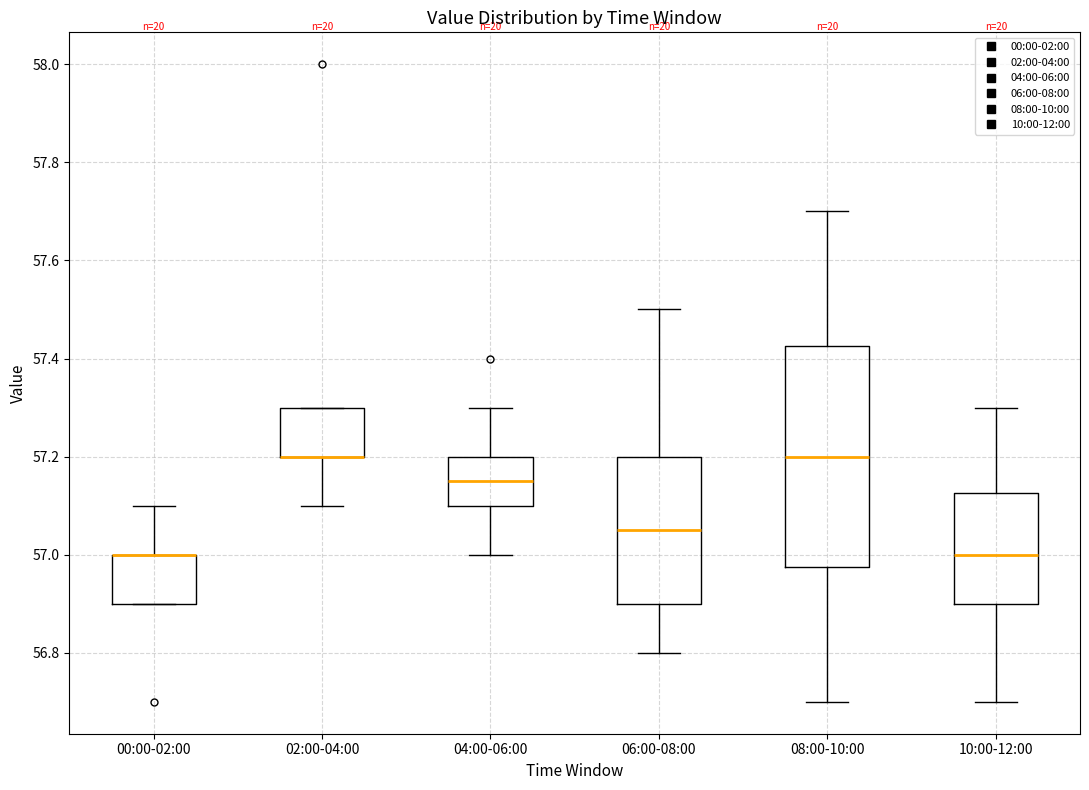

Which box is the tallest, from its lower edge to its upper edge?

08:00-10:00